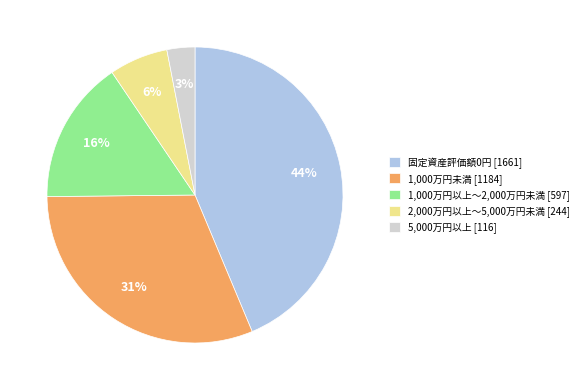

True or false: 5,000万円以上 accounts for 3% of the total.

True